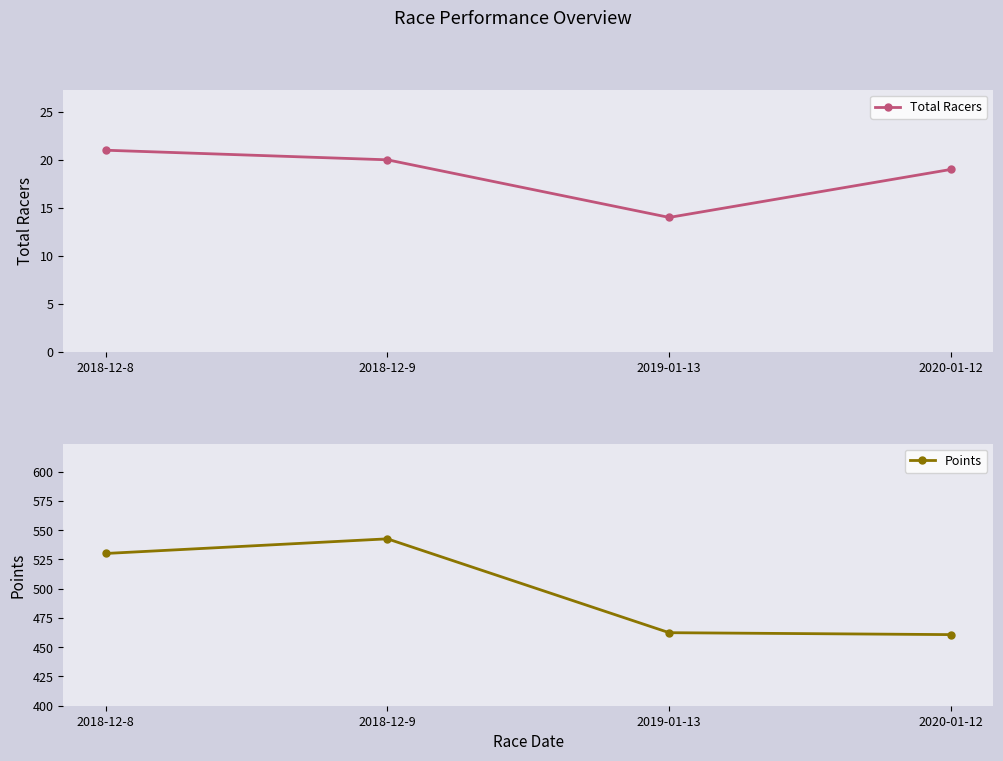

What is the sum of the Points values at 2020-01-12 and 2018-12-8?

990.9